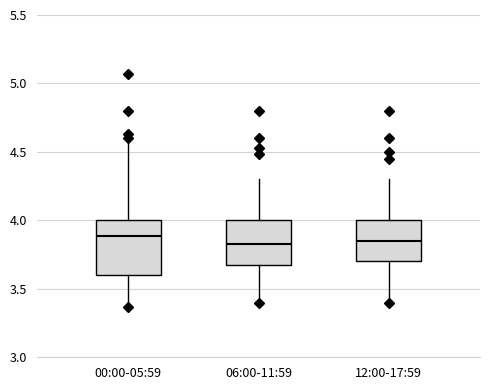

Where does the median line of the box for 12:00-17:59 sit on the y-axis? The values are not printed on the chart, so give them approximately, as read against the axis.

3.85